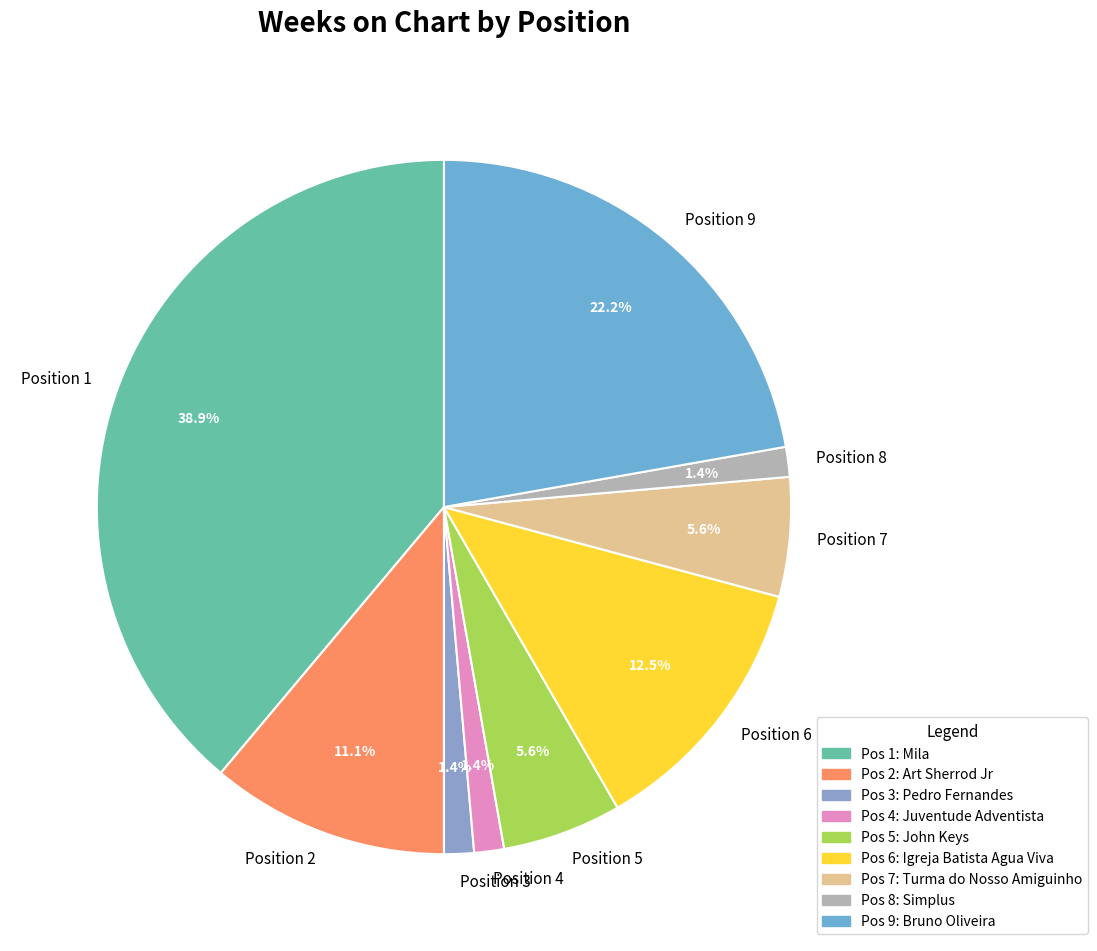

Is Position 9 the majority of the pie?

No